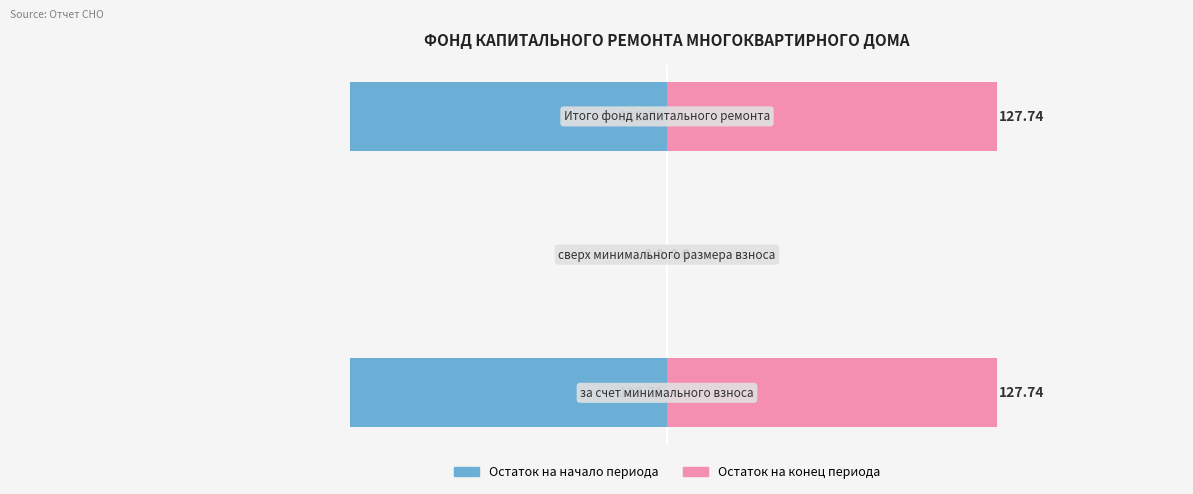

Rank the series by their maximum value, from highest to lowest.

Остаток на конец периода, Остаток на начало периода